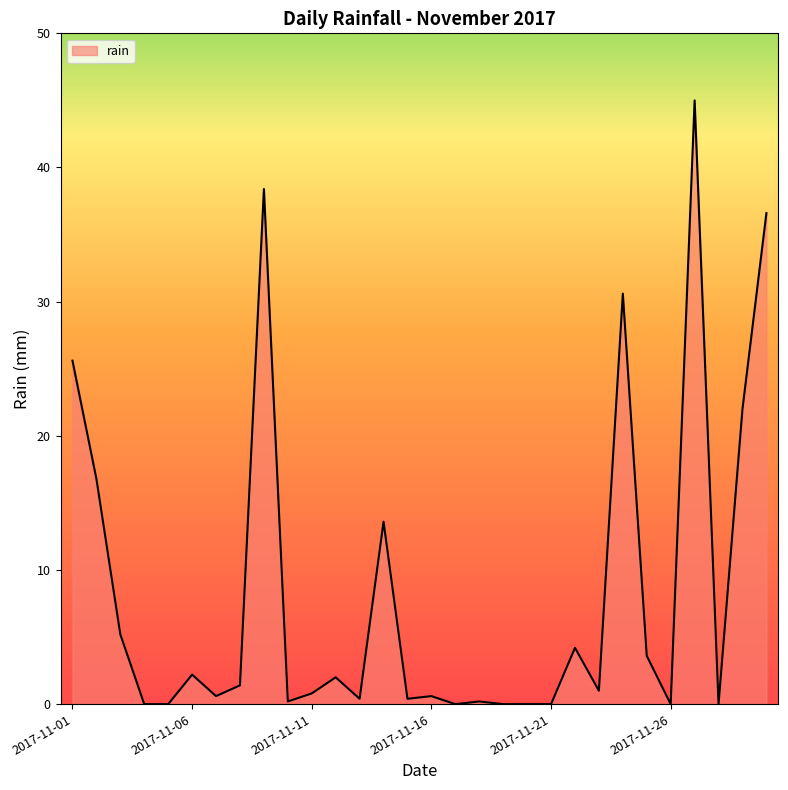

What is the difference between the maximum and minimum values?

45.0